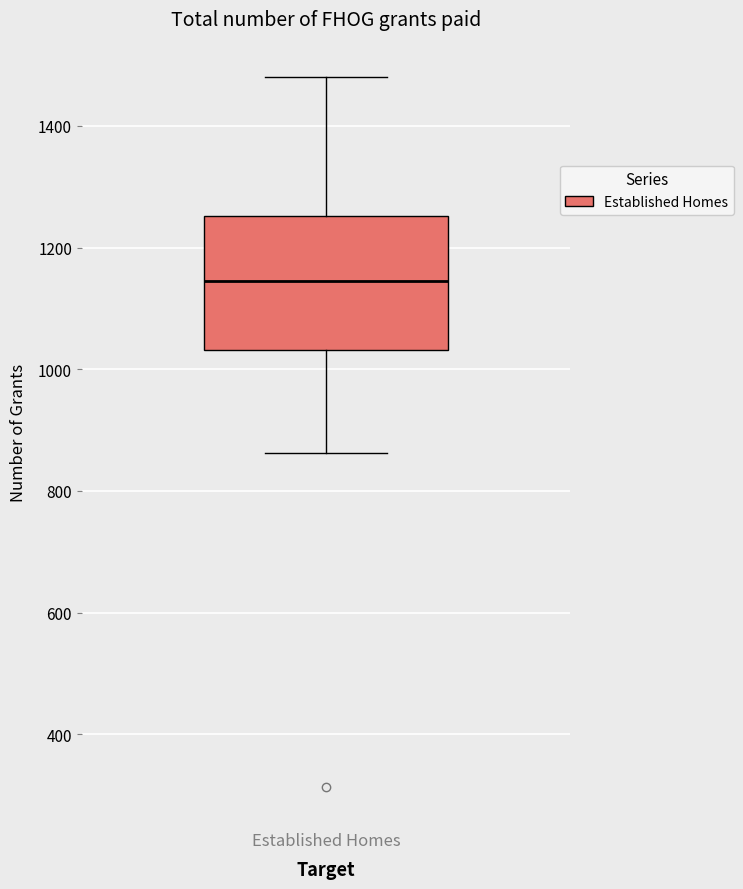

Read this box plot against the y-axis: the position of the median line, the range covered by the box, and the ends of both whiskers. The values are not printed on the chart, so give them approximately, as read against the axis.

median 1140, box 1040 to 1260, whiskers 860 to 1480